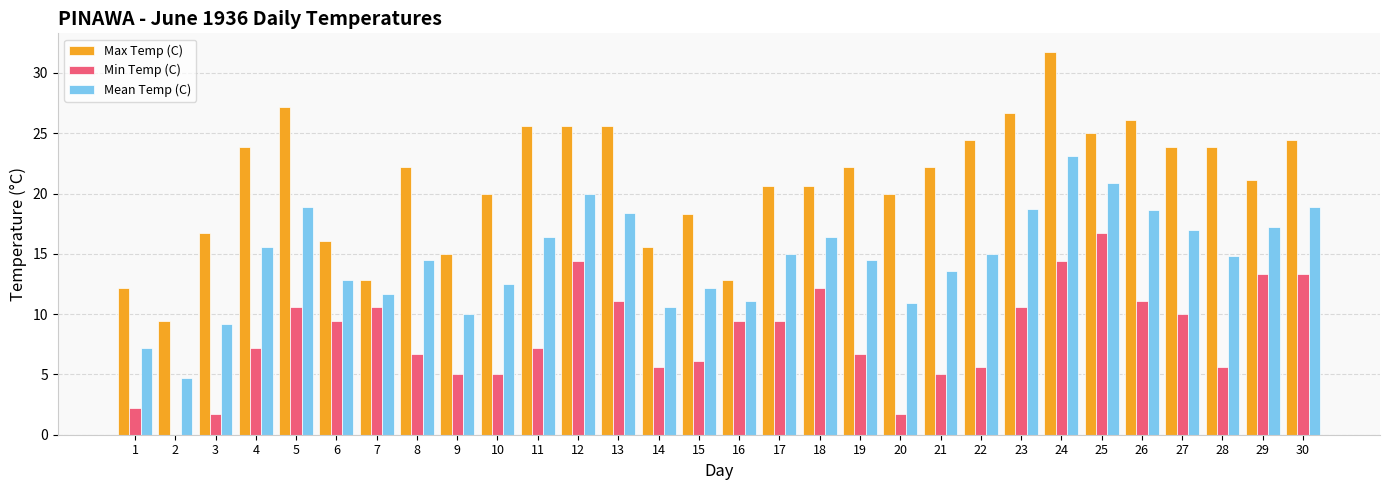

The value of Min Temp (C) at 18 is 19.1. True or false?

False